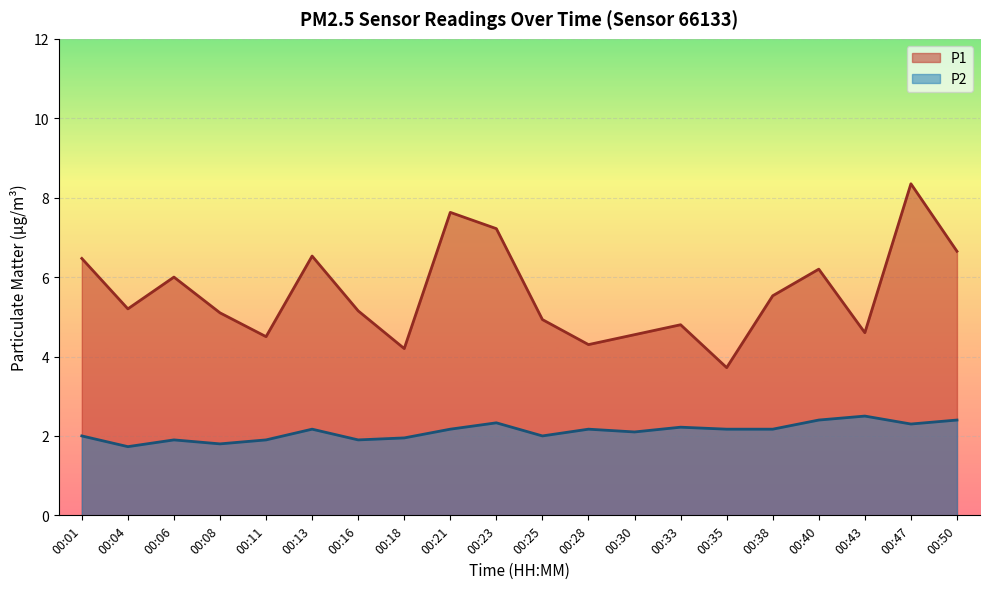

Does the chart display data point markers on the line(s)?

No